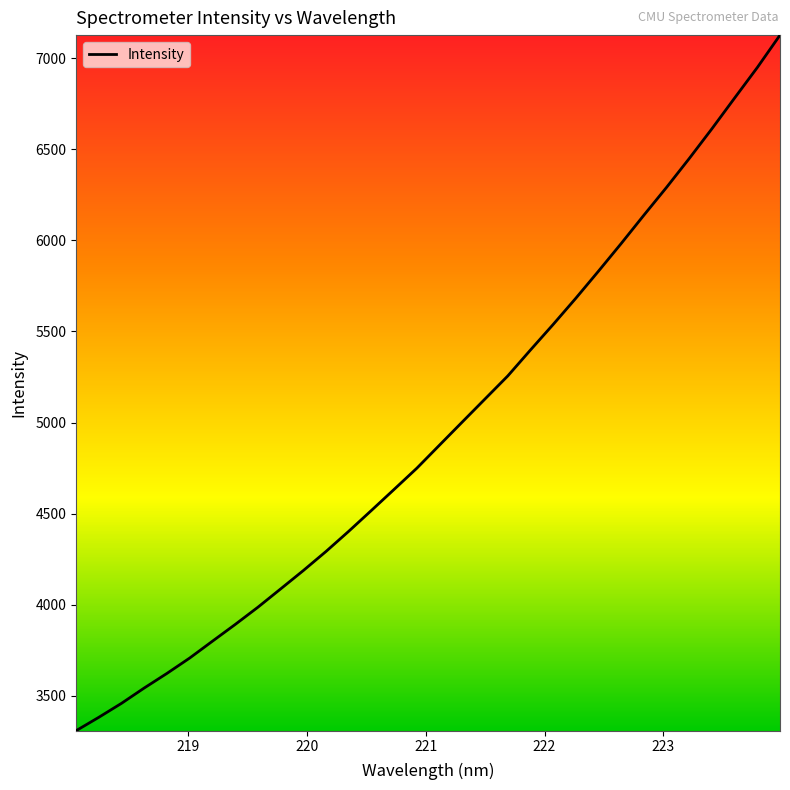

What is the greatest value displayed?

7126.2